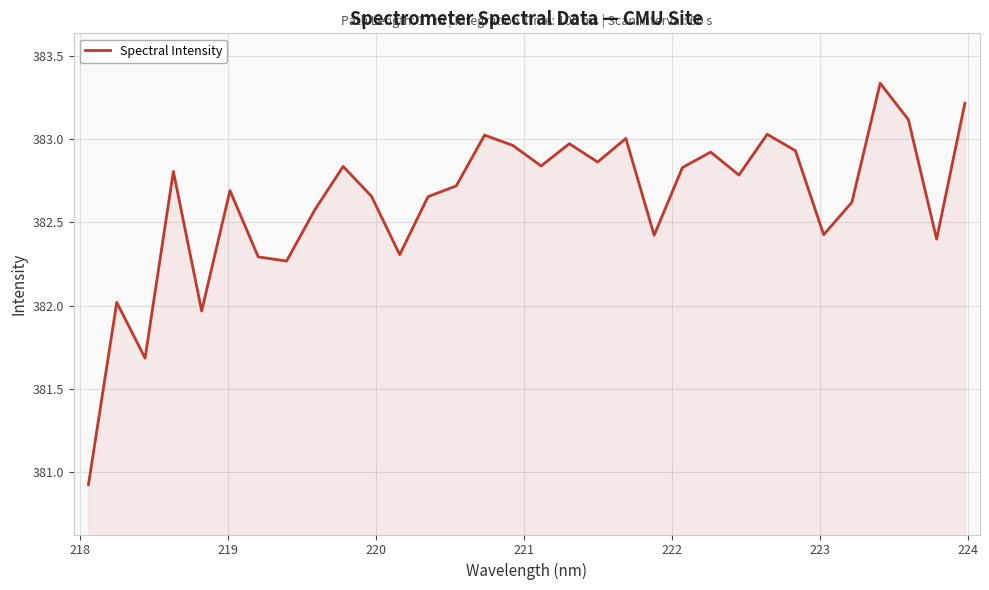

What is the sum of all values?

12244.1